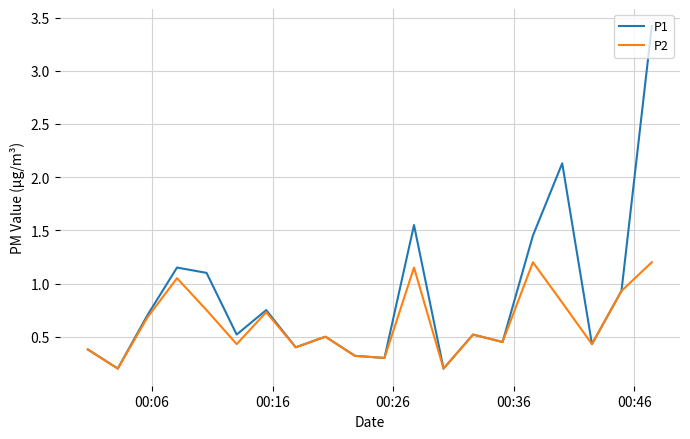

Which series has the largest total across all categories?

P1